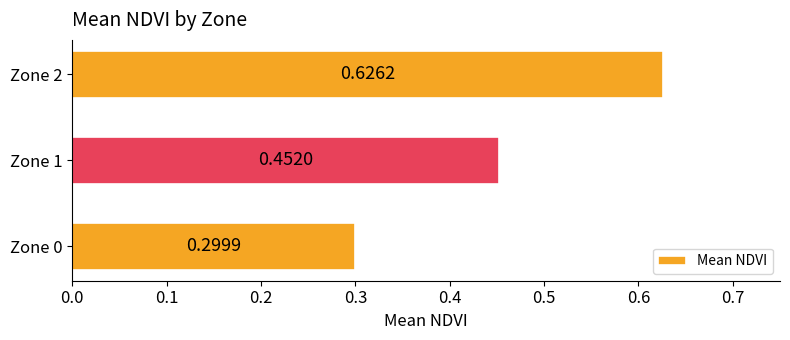

Which has a higher value, Zone 1 or Zone 0?

Zone 1